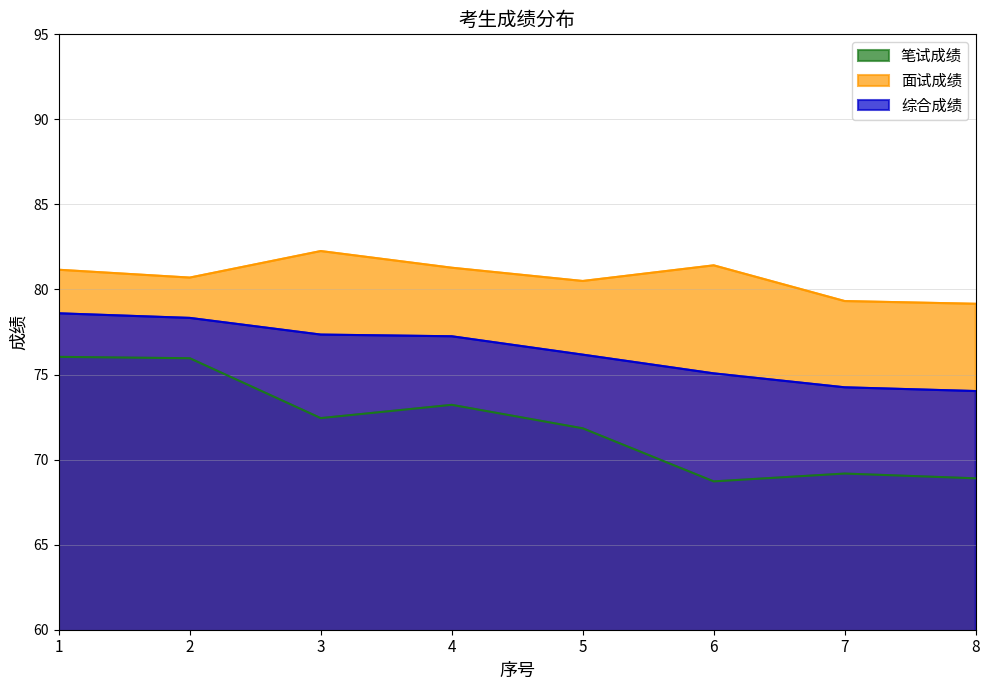

Which label corresponds to the smallest value in the chart?

6